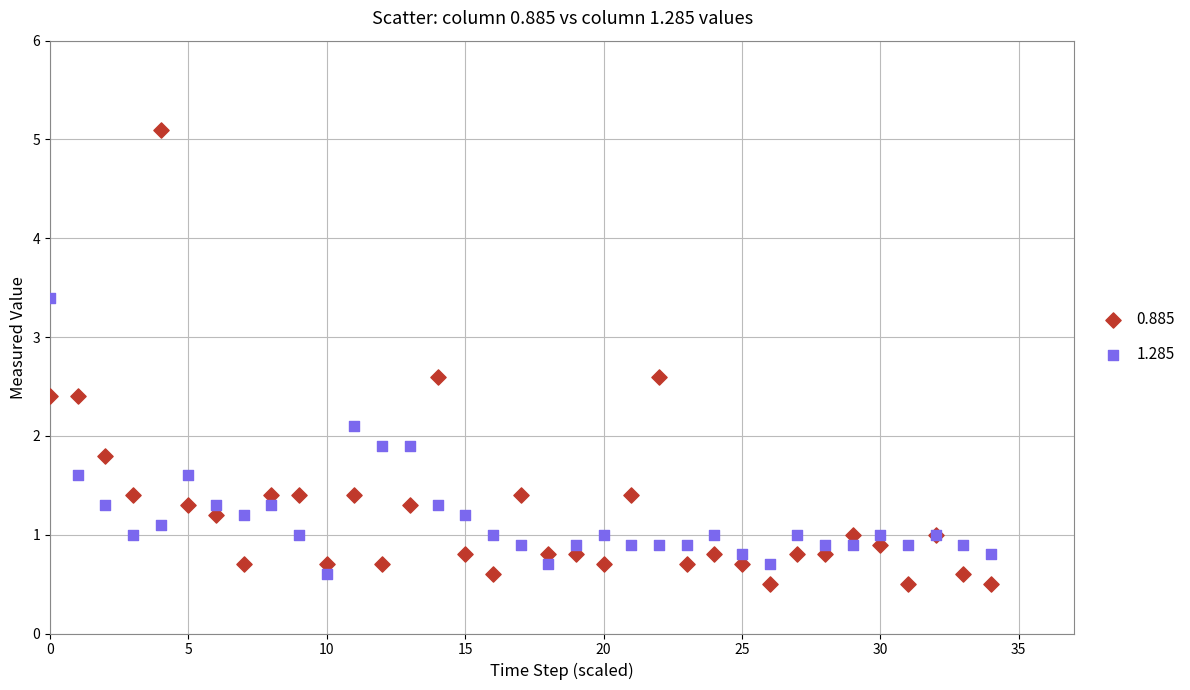

Which series has the widest spread of Y values?

0.885